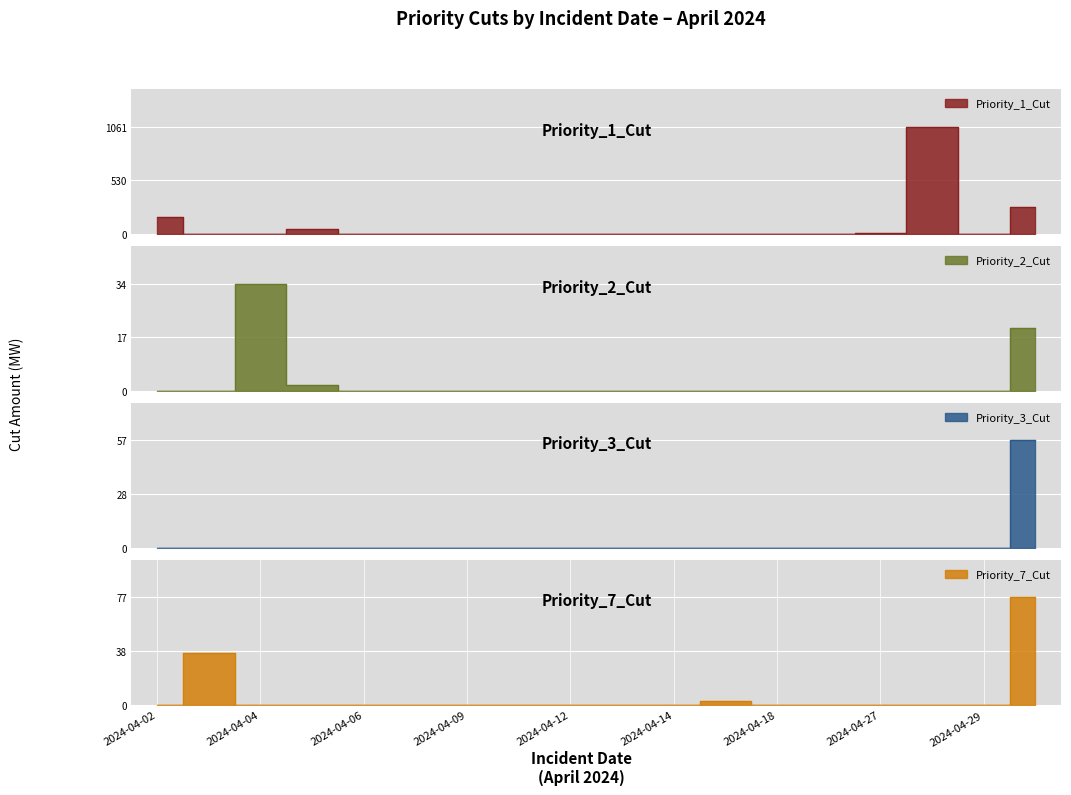

Between 2024-04-04 and 2024-04-06, which is larger?

2024-04-06